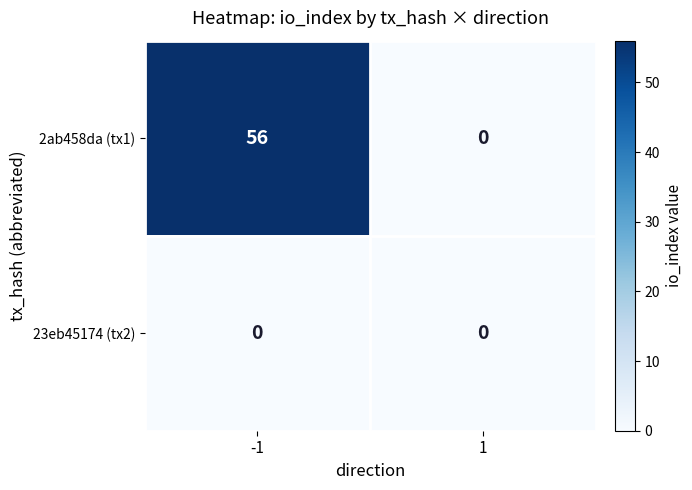

Reading right to left, transcribe all the data shown in this chart.

2ab458da (tx1): 0	56
23eb45174 (tx2): 0	0